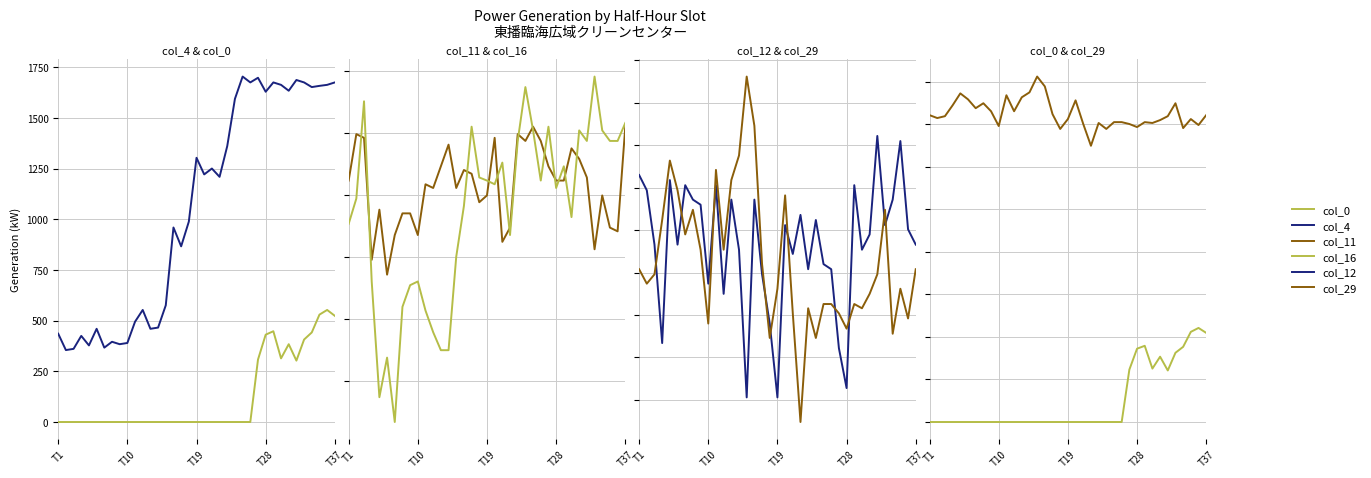

What is the value of the col_12 point at the 10th from the left?

1787